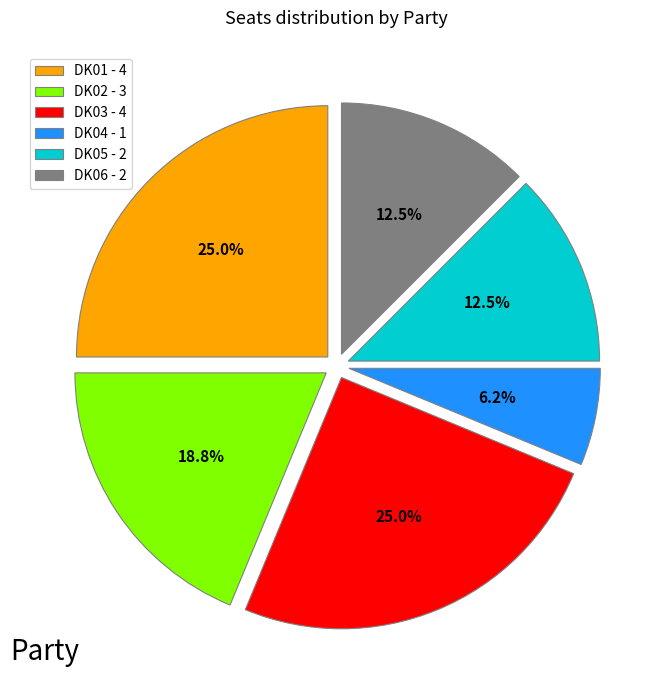

What percentage is NOT represented by DK01?

75.0%